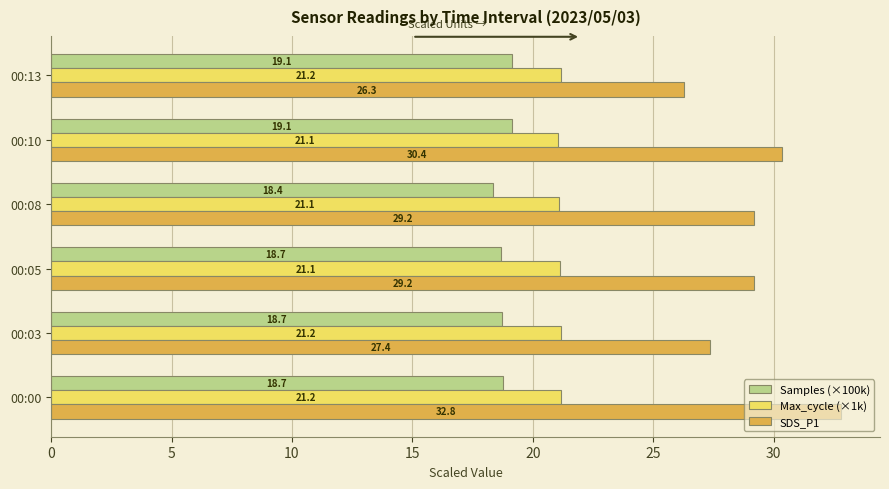

The Max_cycle (×1k) series shows 21.1 at 00:05. True or false?

True